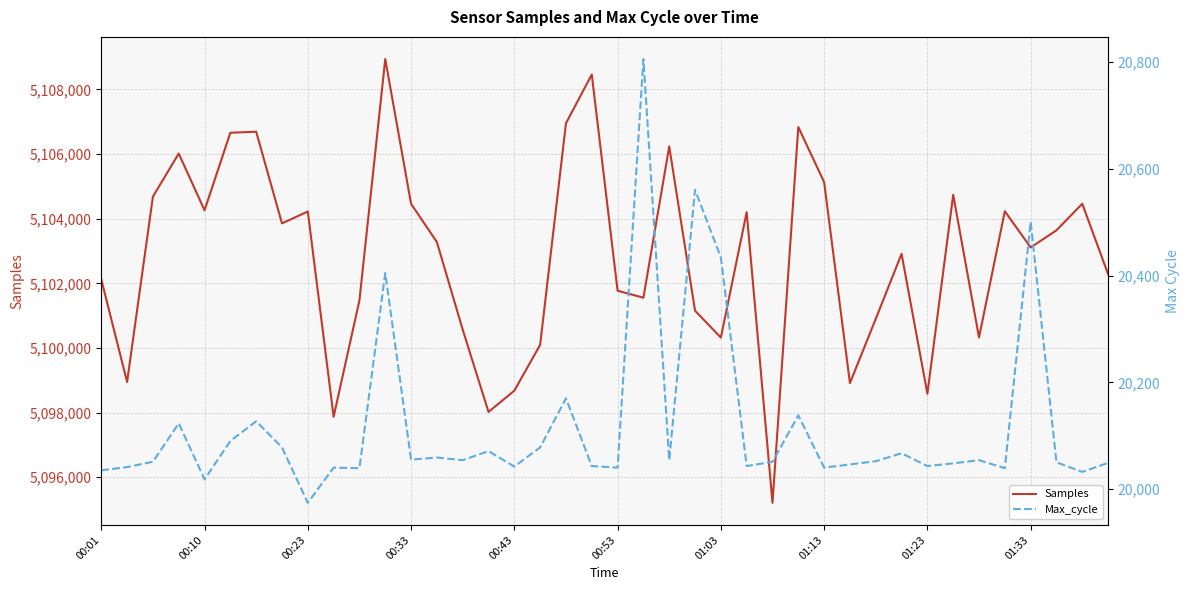

Which series has the widest spread of values?

Samples